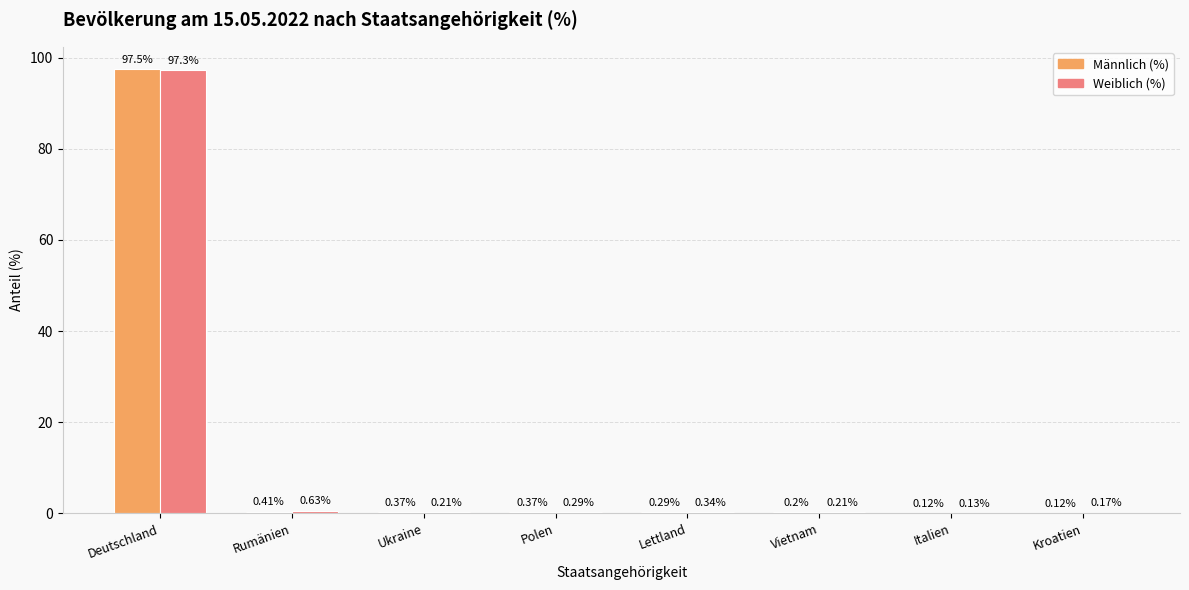

Which series changed the most between Rumänien and Vietnam?

Weiblich (%)